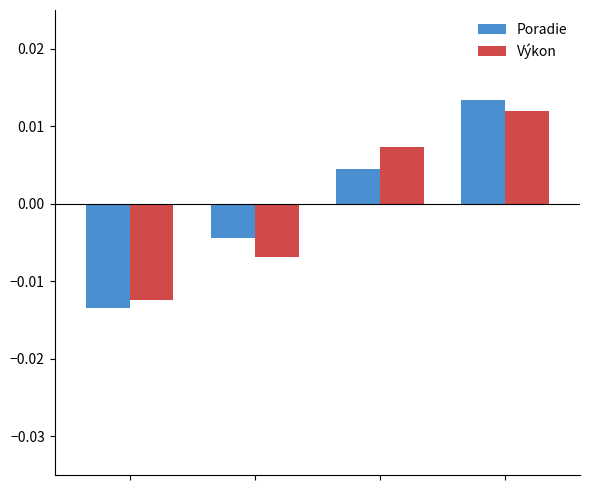

Which series has the widest spread of values?

Poradie